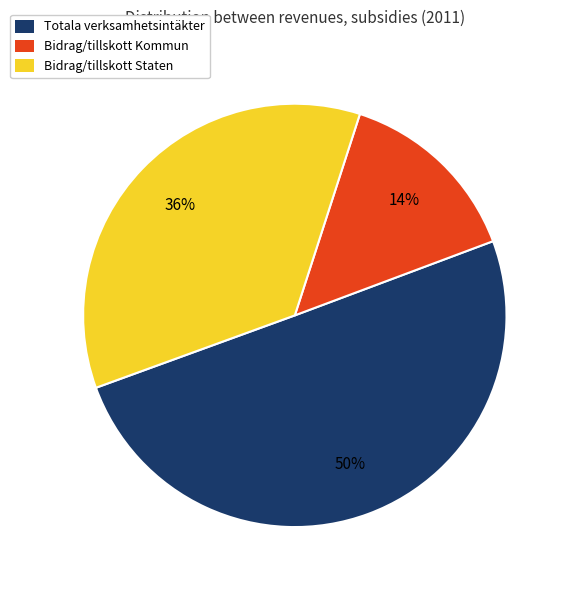

Rank the categories by value from lowest to highest.

Bidrag/tillskott Kommun, Bidrag/tillskott Staten, Totala verksamhetsintäkter